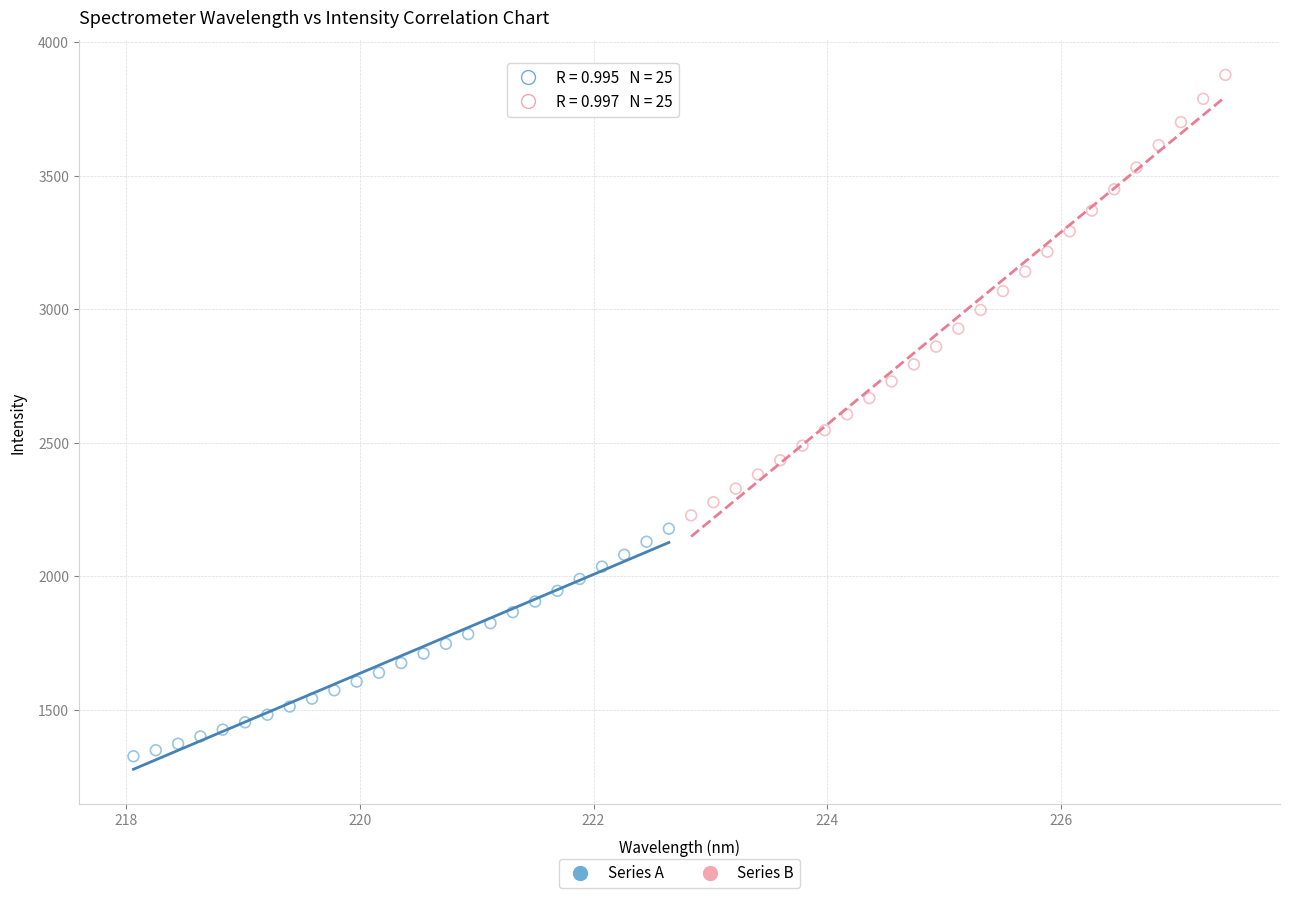

Which series reaches the minimum Y coordinate?

Series A